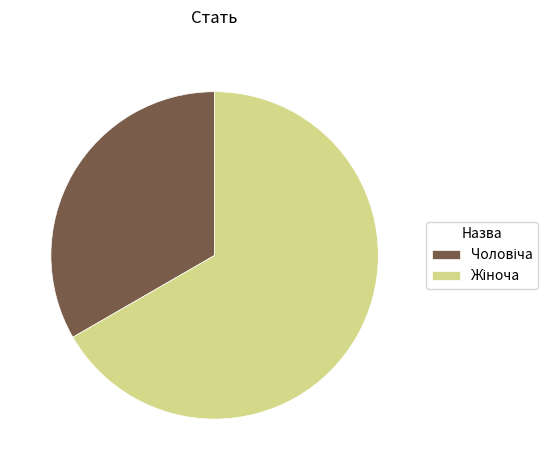

Is there any slice that represents more than half of the pie?

Yes